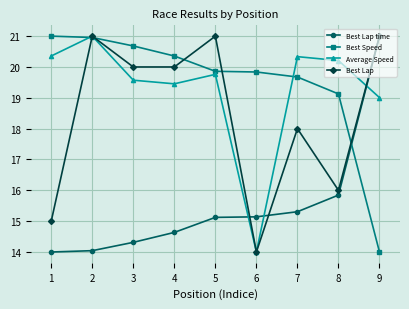

What is the spread (max minus min) of values at 4?

5.7